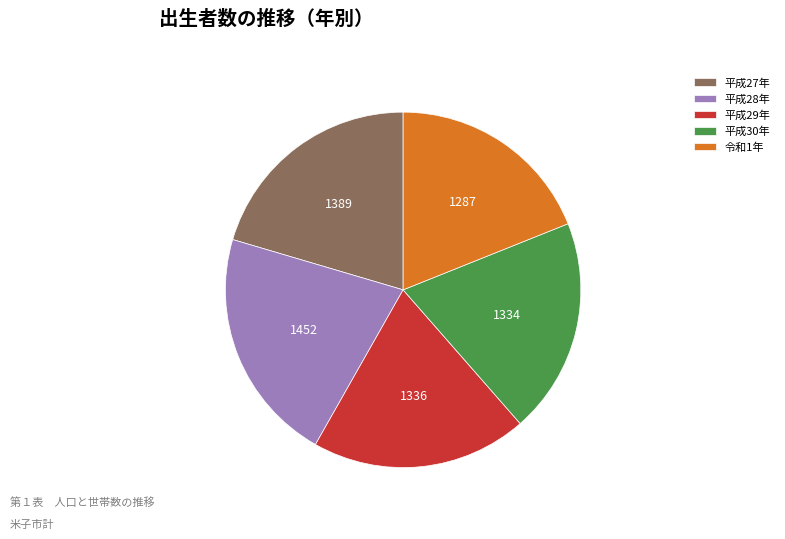

Which category has the smallest portion of the pie?

令和1年